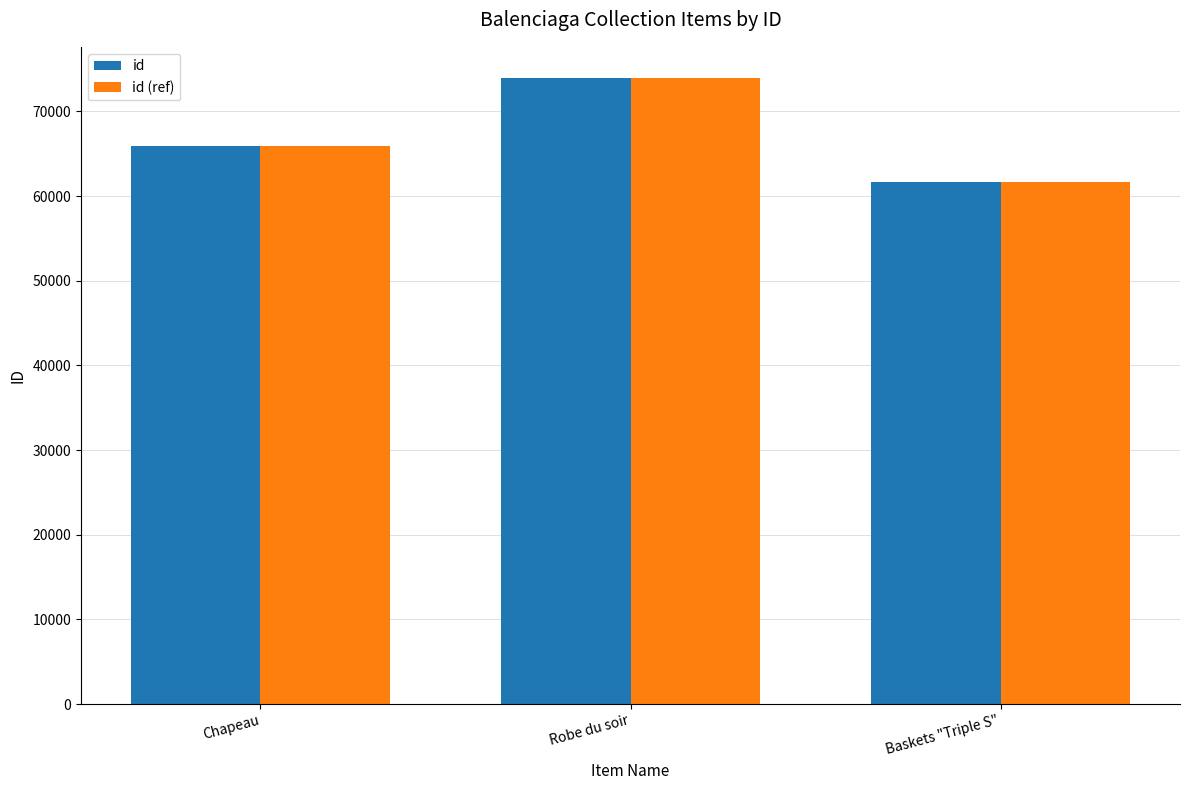

Reading left to right, extract all data points from this chart.

id: Chapeau=65937	Robe du soir=73926	Baskets "Triple S"=61609
id (ref): Chapeau=65937	Robe du soir=73926	Baskets "Triple S"=61609